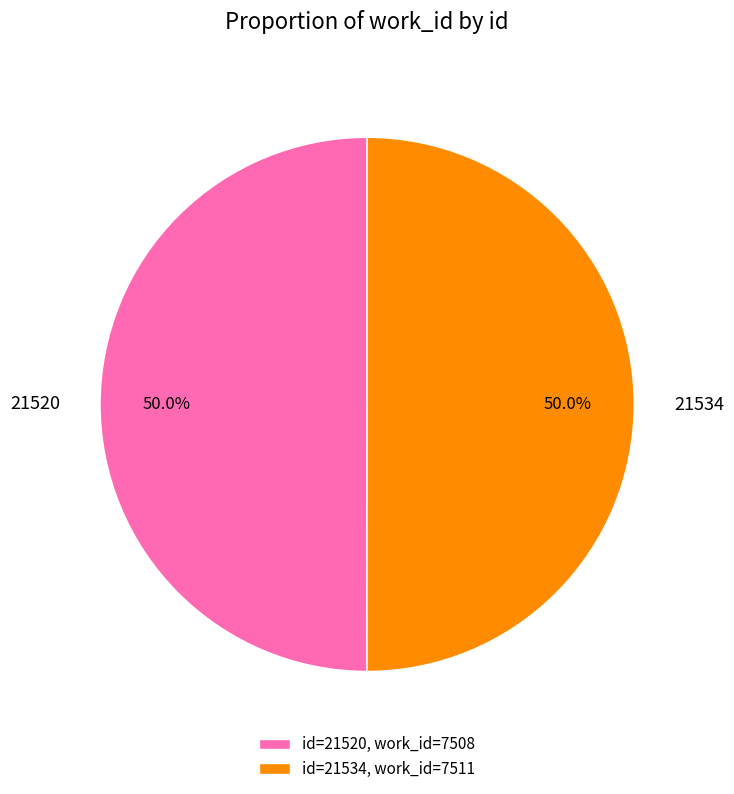

What percentage do 21520 and 21534 together represent?

100.0%